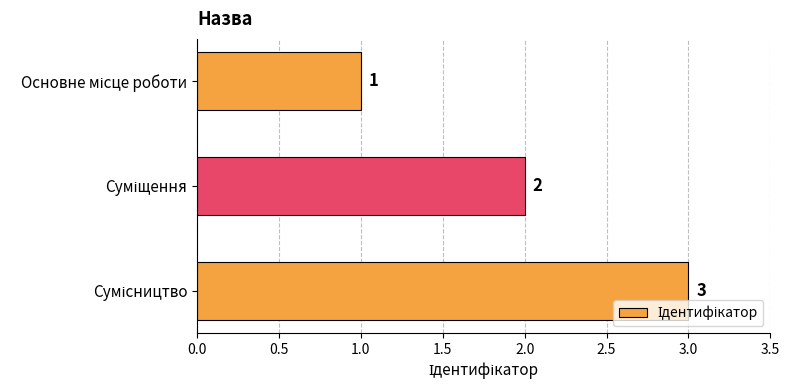

What is the maximum value shown in the chart?

3